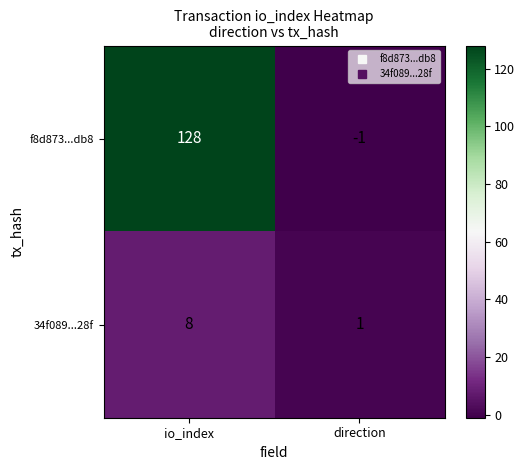

What is the difference between the 34f089...28f values at direction and io_index?

7